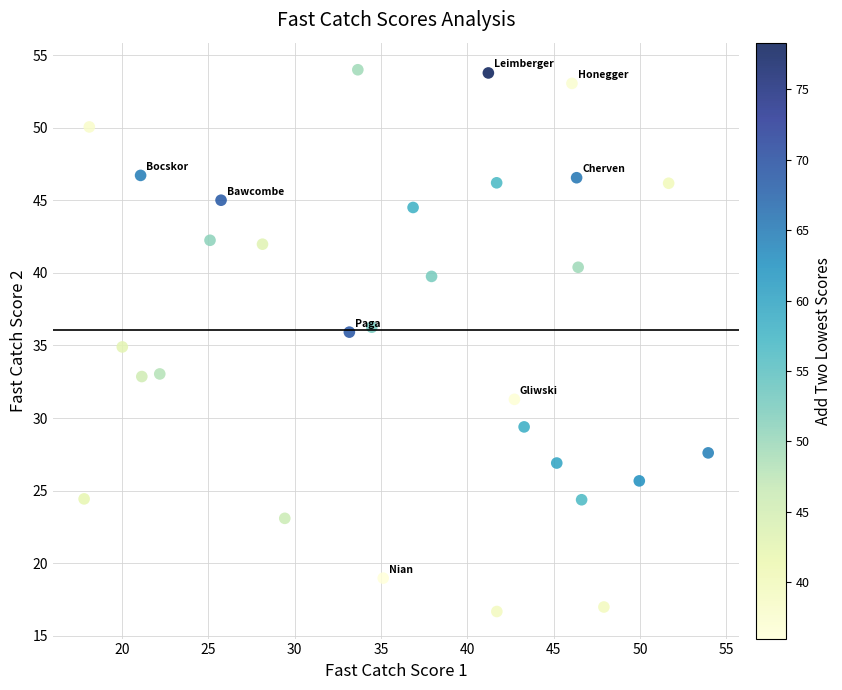

What is the range of Y values (max minus min)?

37.3